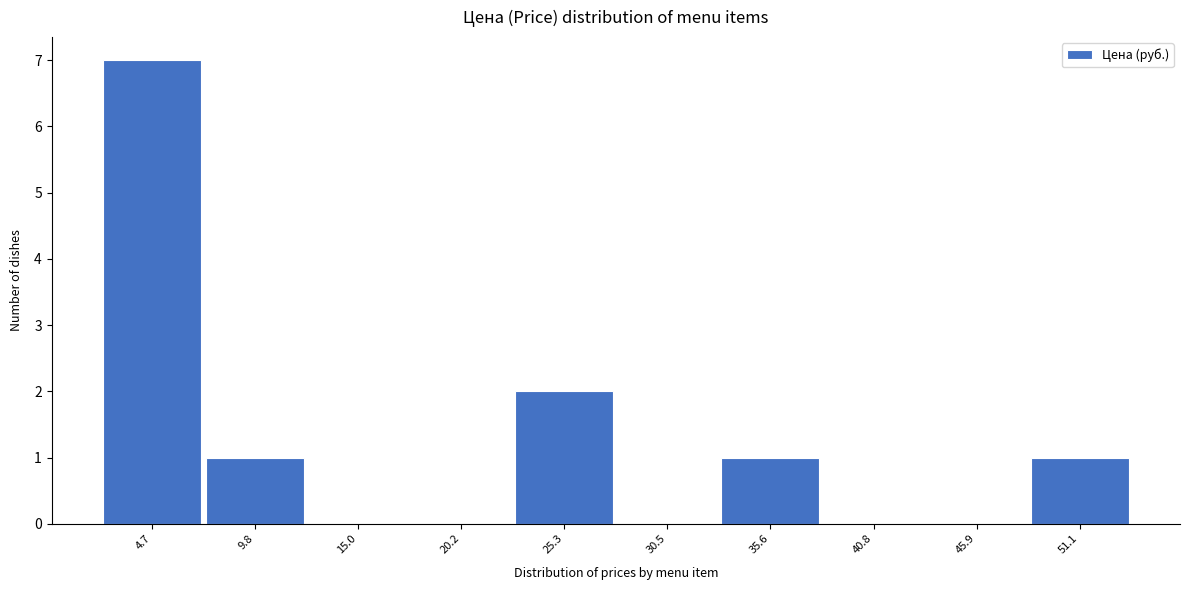

What is the height of the bar covering 23 to 28 on the x-axis? Neither the bar edges nor the heights are printed on the chart, so give them approximately, as read against the axes.

2